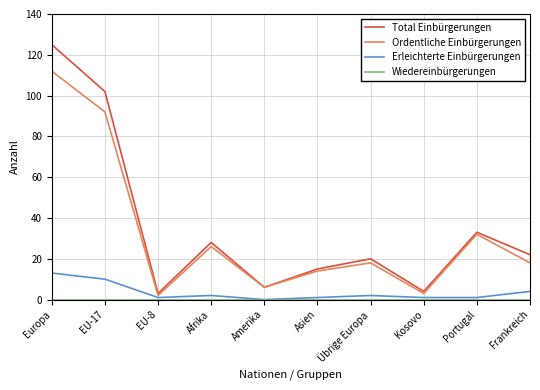

Which category has the highest value in the Ordentliche Einbürgerungen series?

Europa